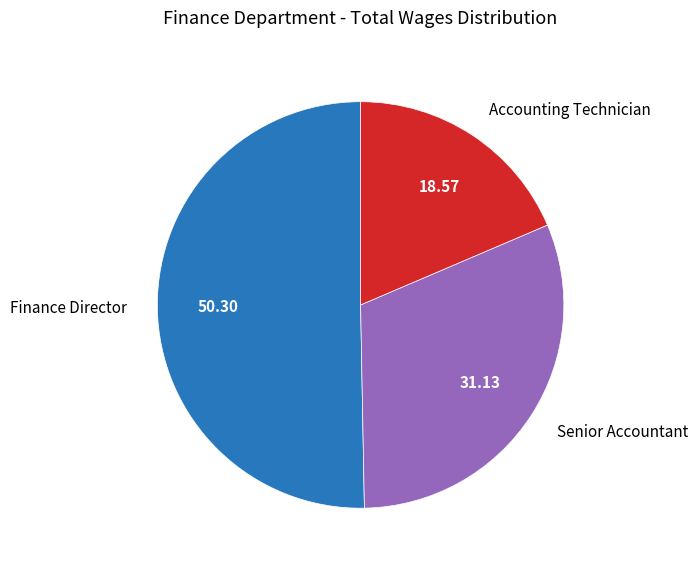

Is there a majority slice in this chart?

Yes